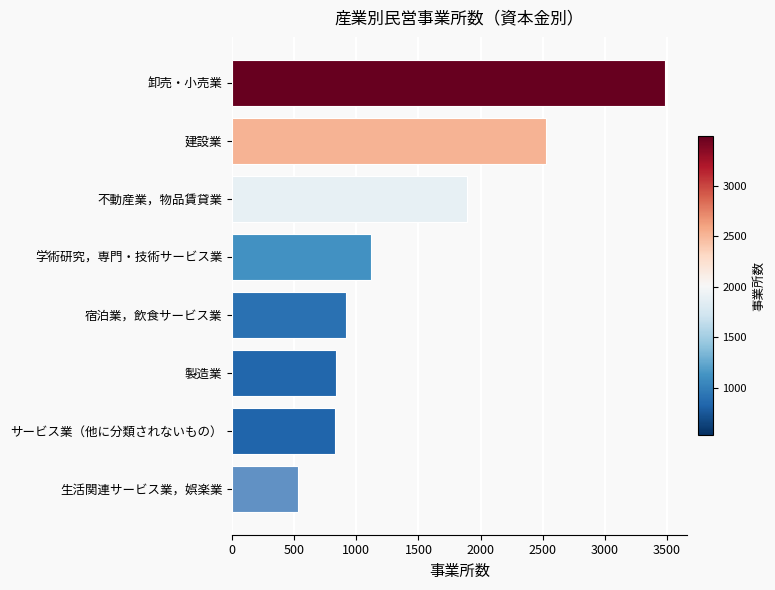

What is the change in value from 生活関連サービス業，娯楽業 to 学術研究，専門・技術サービス業?

+581